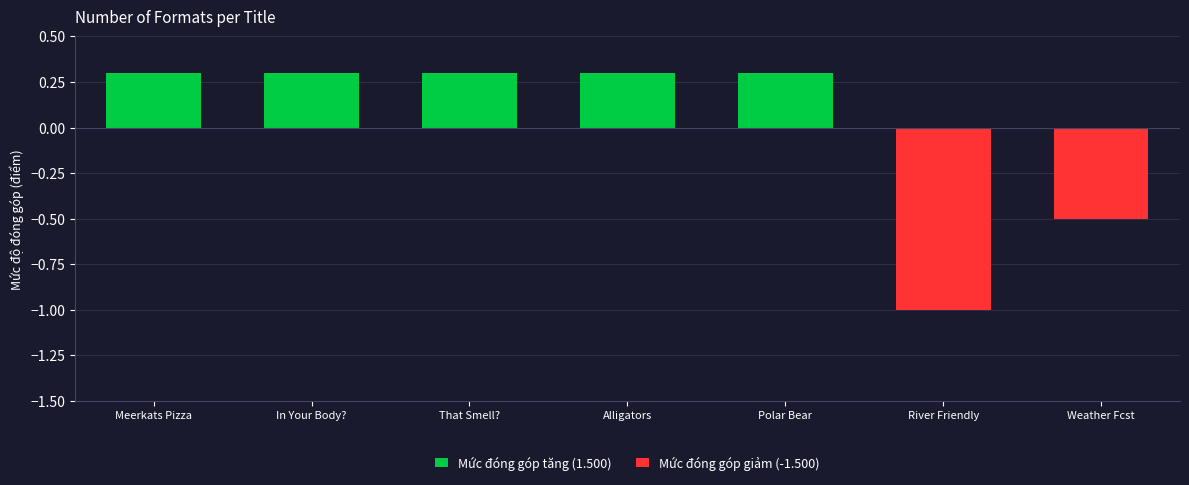

Is it true that Mức đóng góp tăng (1.500) equals 0.3 at Meerkats Pizza?

True